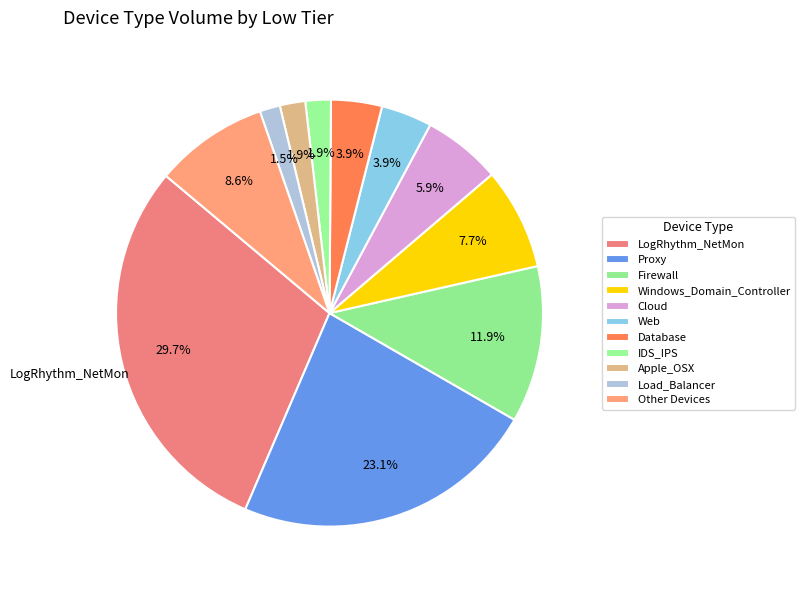

Is there a majority slice in this chart?

No